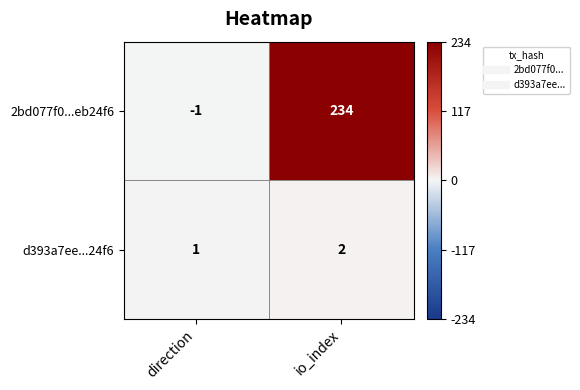

What is the sum of the d393a7ee...24f6 values at io_index and direction?

3